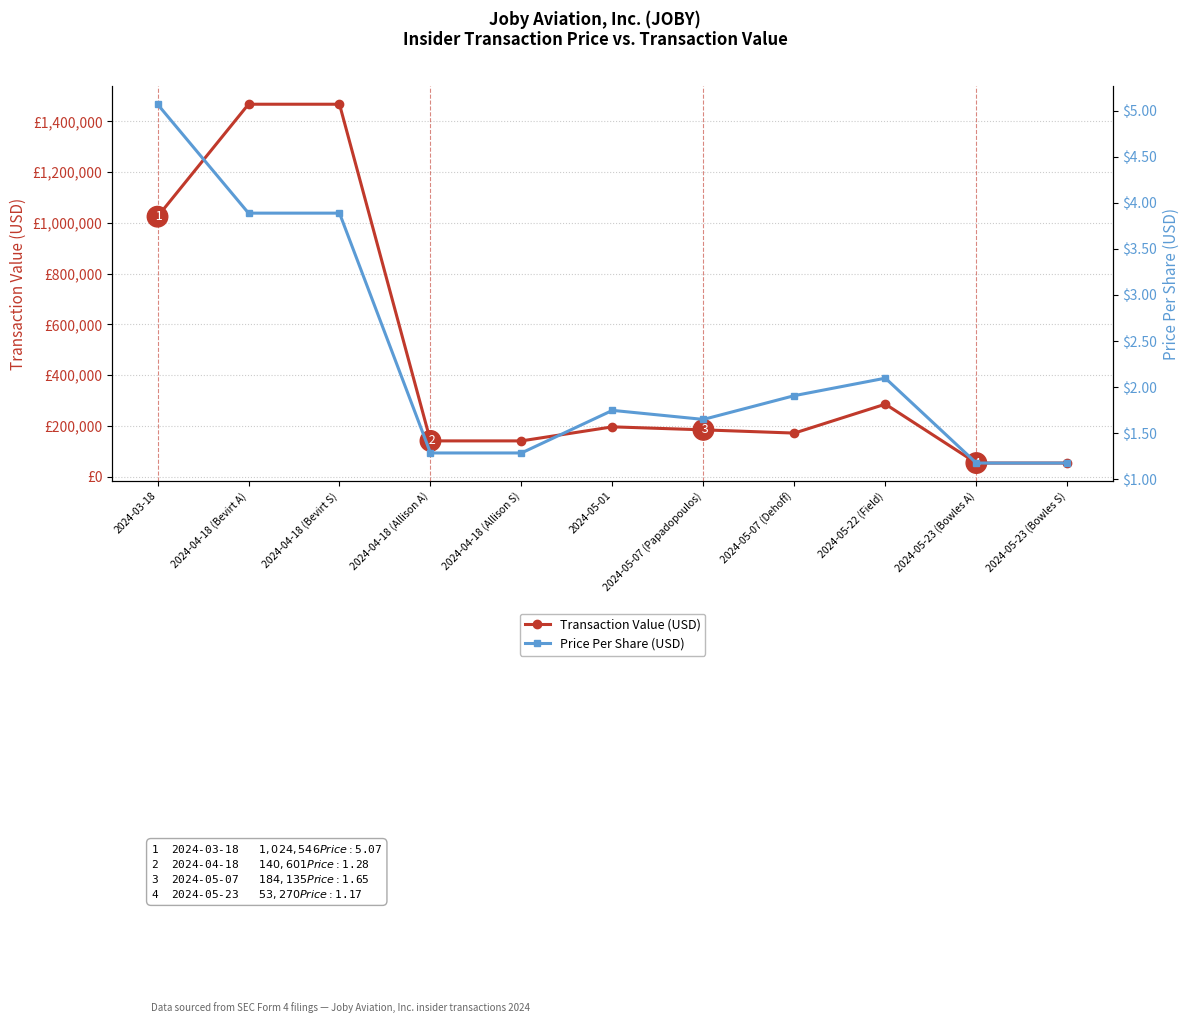

What is the sum of all Transaction Value (USD) values?

5185075.0